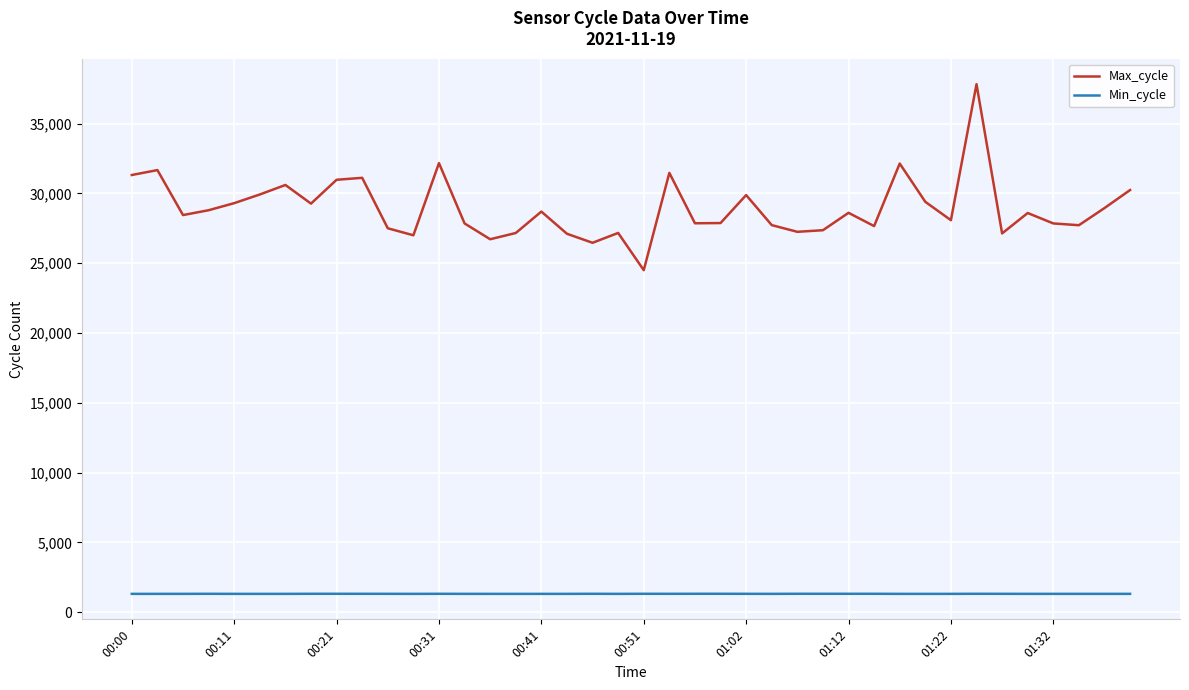

Which series has the largest range (max minus min)?

Max_cycle